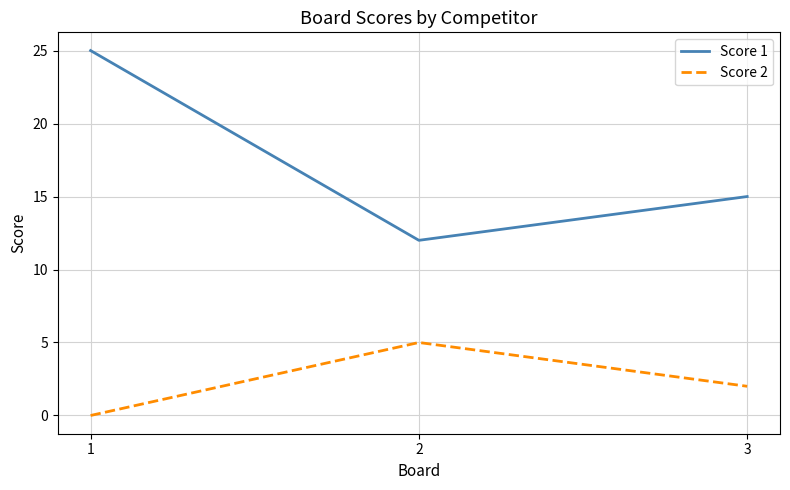

What are all the series names shown in the legend?

Score 1, Score 2